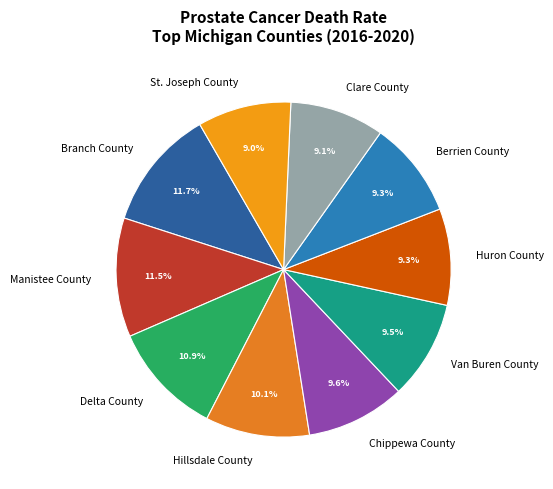

The St. Joseph County slice represents 24% of the pie. True or false?

False